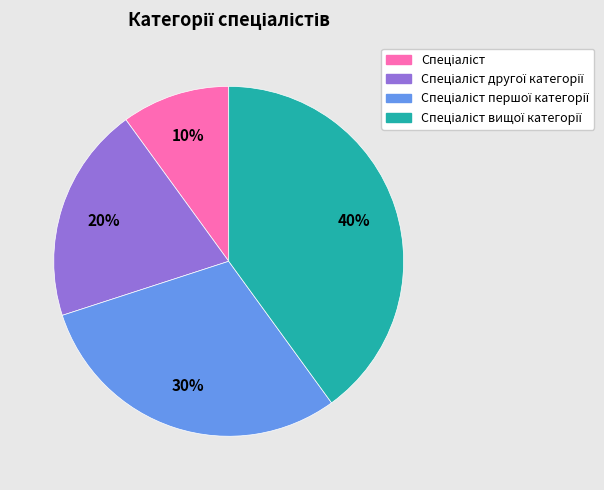

To the nearest percent, what is the difference between the largest and smallest slice percentages?

30%